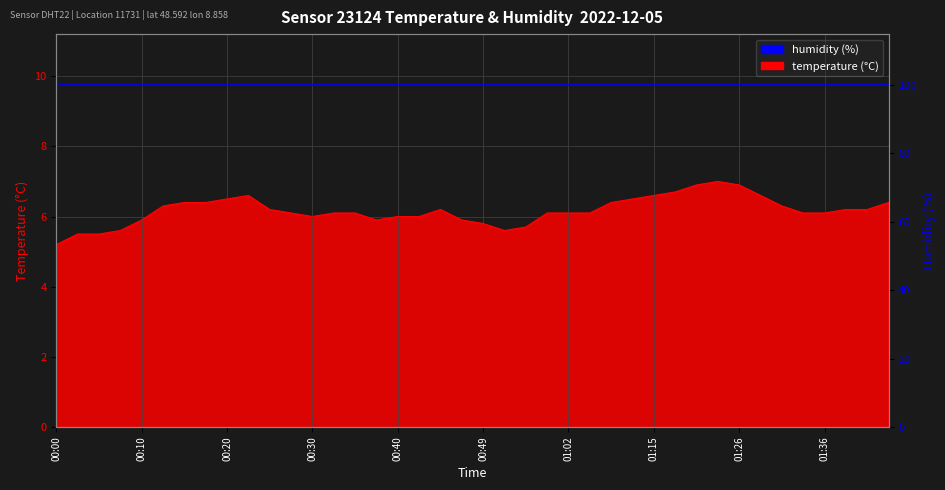

At which category does the chart reach its peak across all series?

01:23